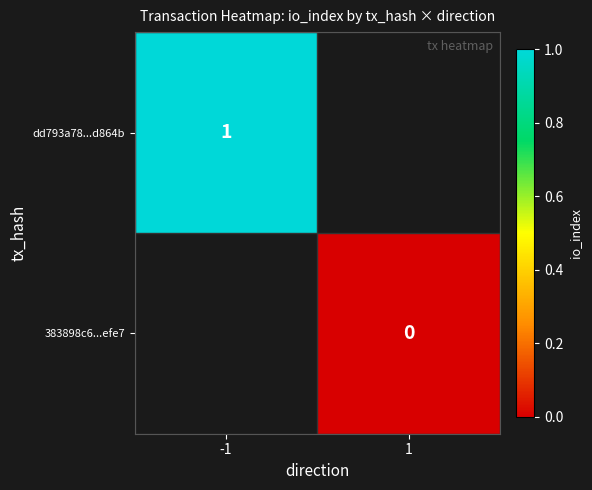

Is the value of 383898c6...efe7 at 1 greater than the value of dd793a78...d864b at -1?

No